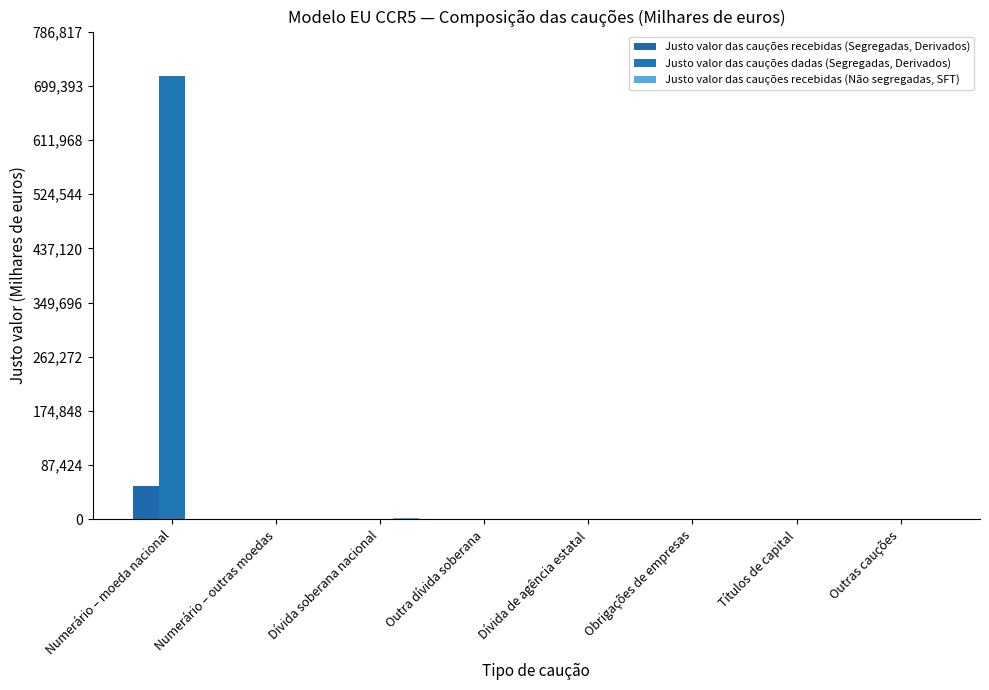

Are the bars horizontal?

No